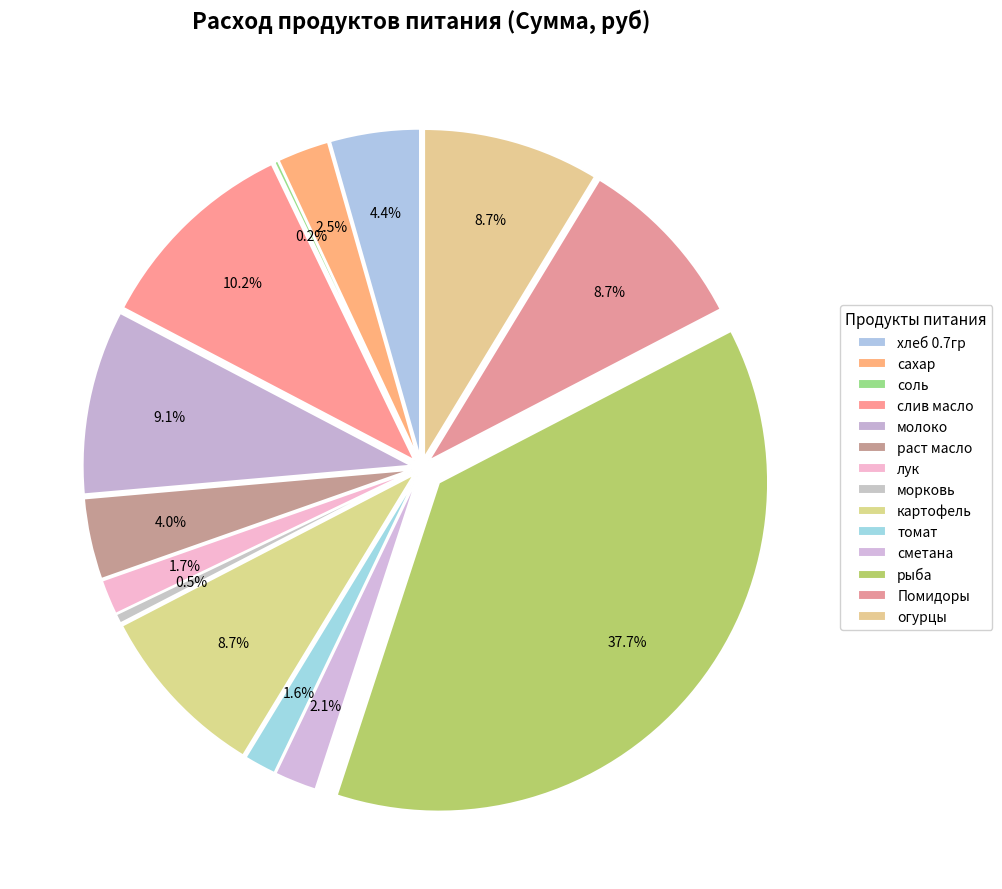

How many slices are in this pie chart?

14